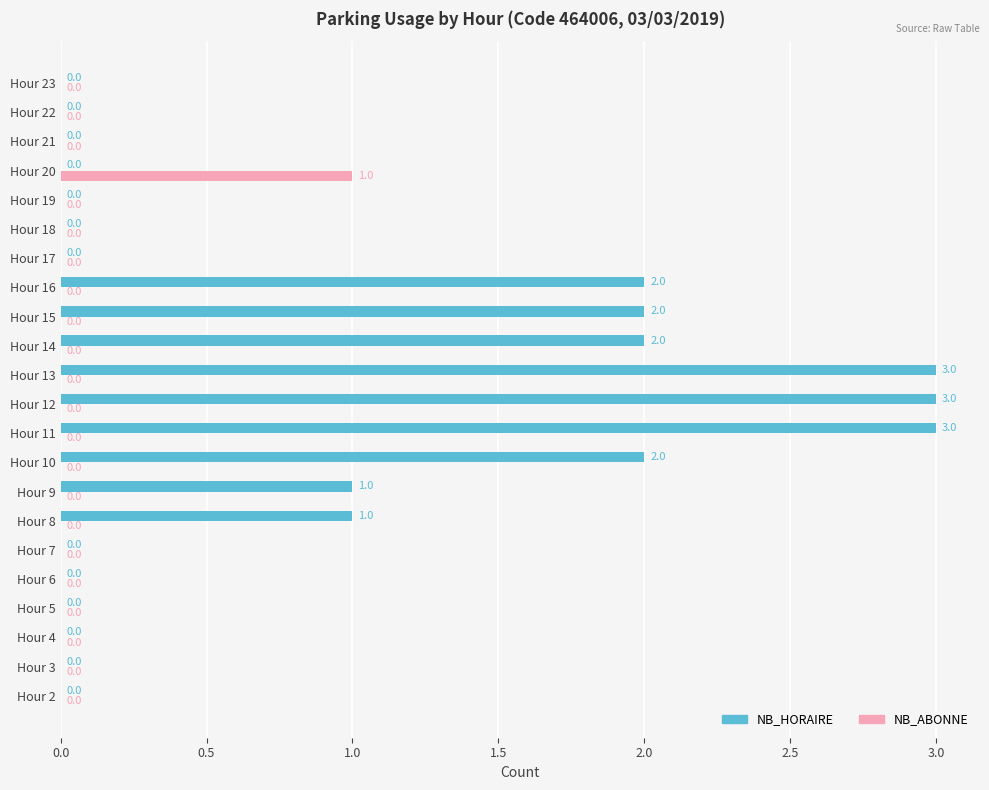

What is the greatest value displayed?

3